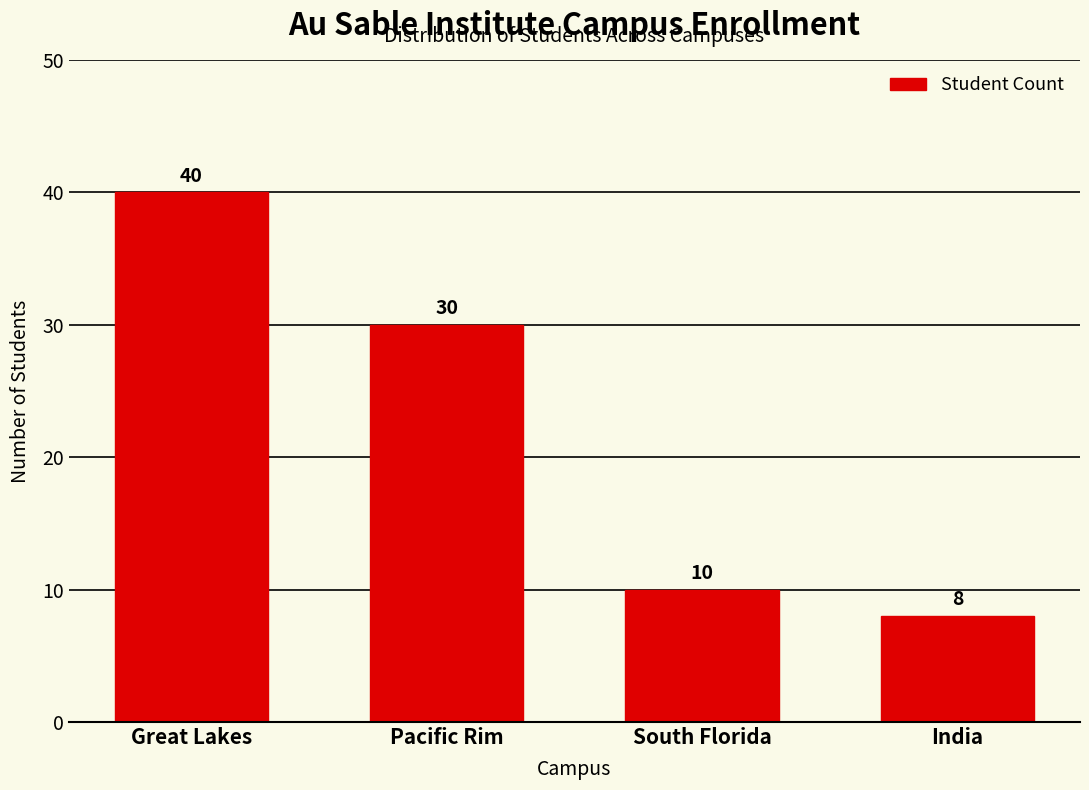

Reading right to left, transcribe all the data shown in this chart.

8	10	30	40